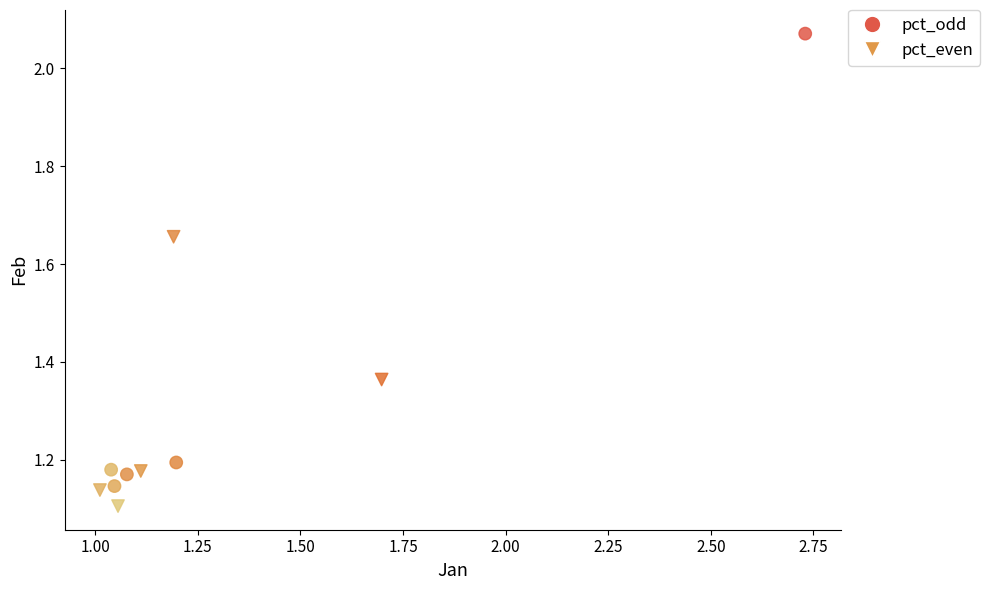

Which series contains the highest Y value?

pct_odd